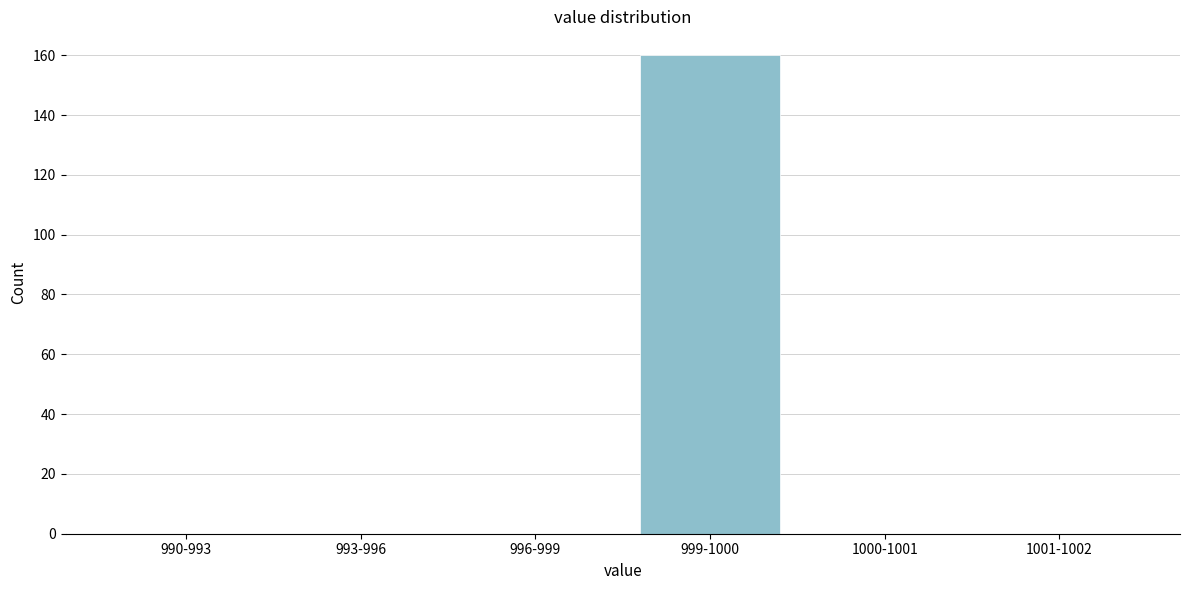

Reading left to right, what are all the values shown in this chart?

990-993=0	993-996=0	996-999=0	999-1000=160	1000-1001=0	1001-1002=0